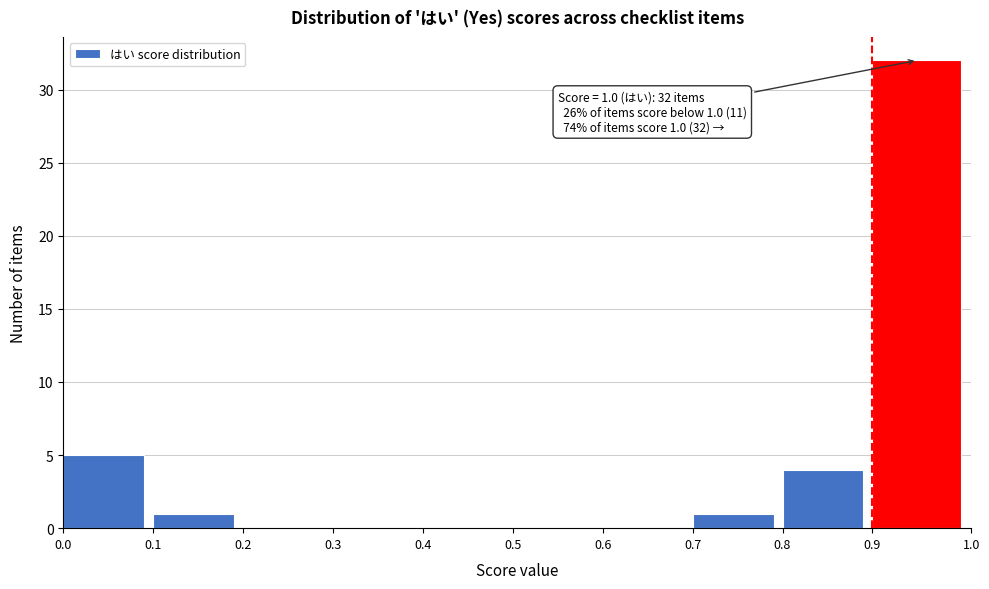

Over which range of the x-axis is the bar tallest?

0.9 to 1.0